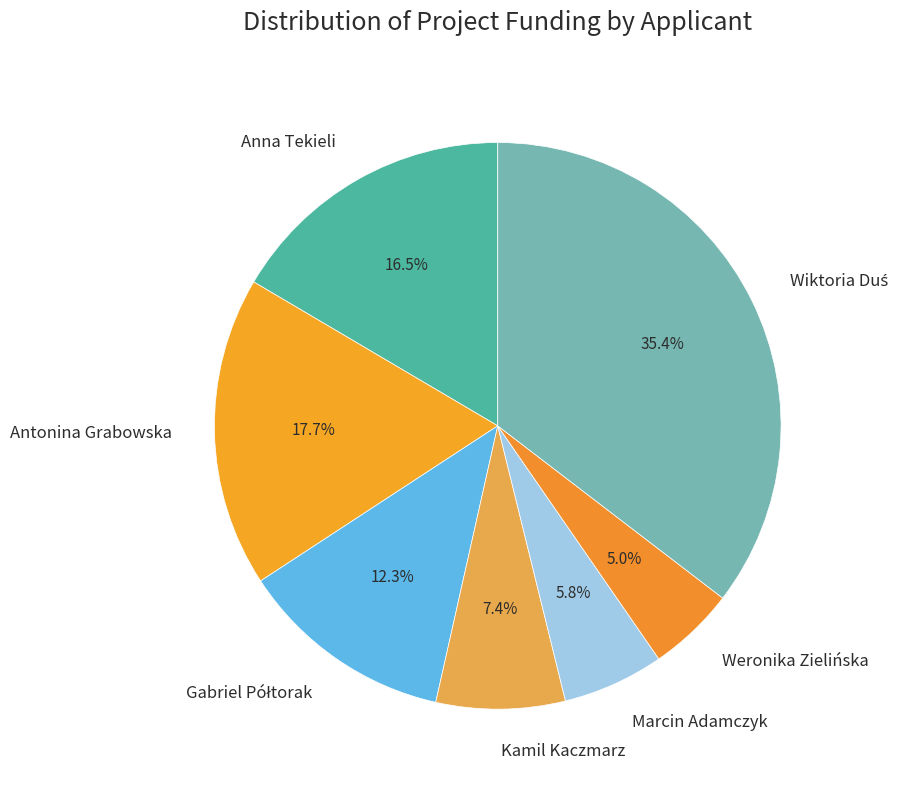

Which slice is the smallest?

Weronika Zielińska